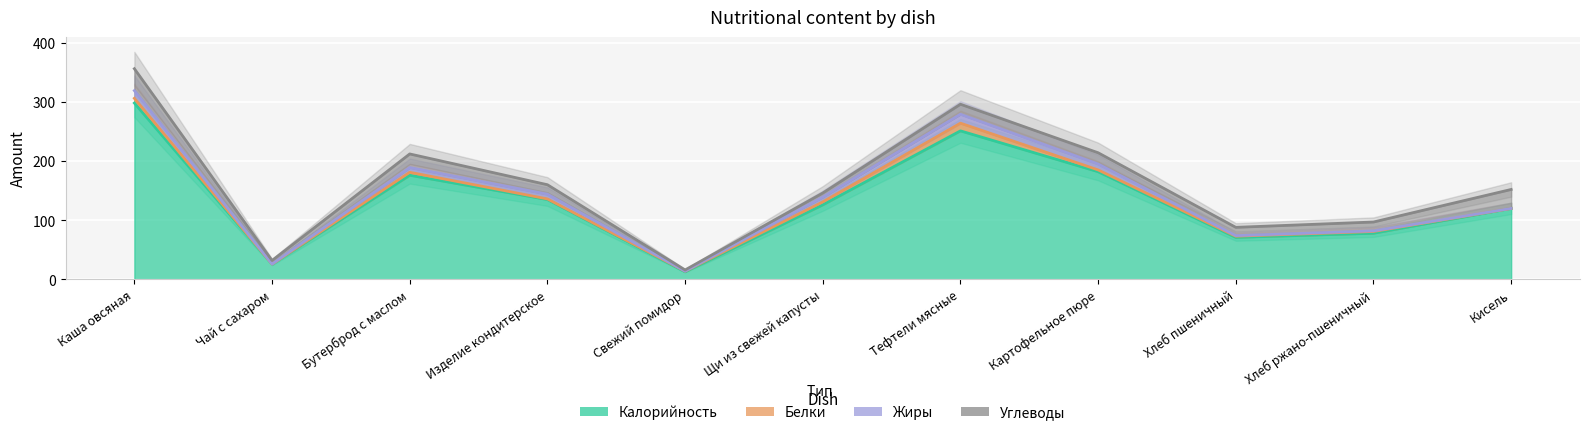

What is the difference between the maximum and minimum values in the Жиры series?

15